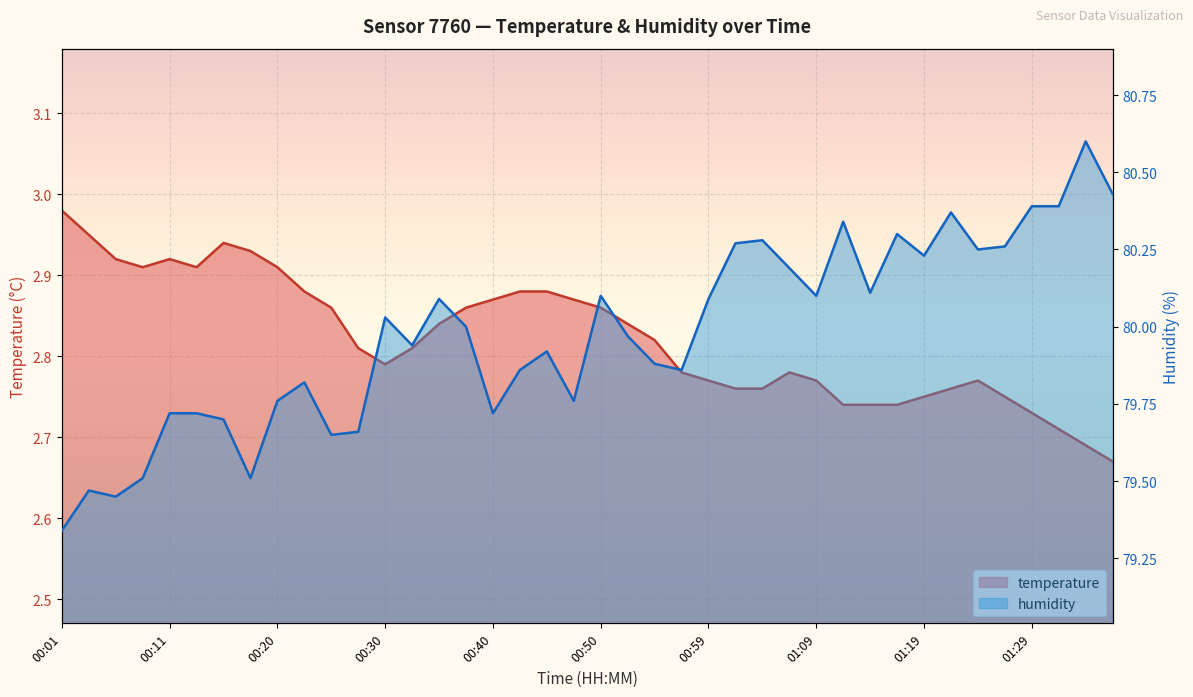

What is the label of the 35th point from the left?

01:24